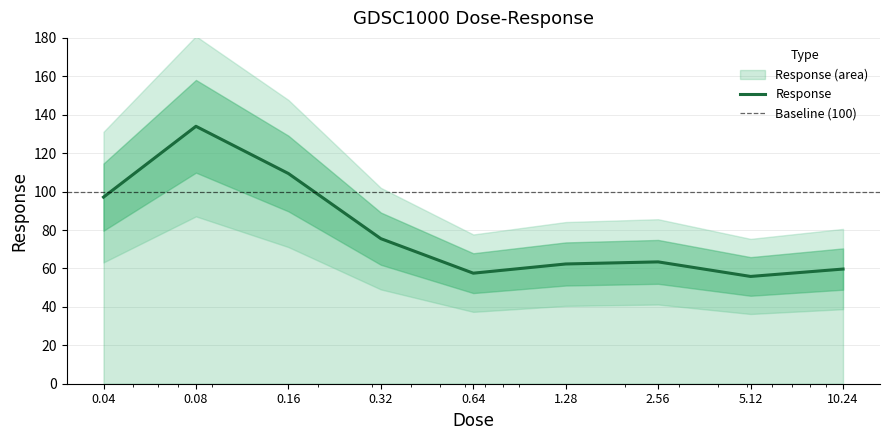

Which has a higher value, 2.56 or 0.32?

0.32